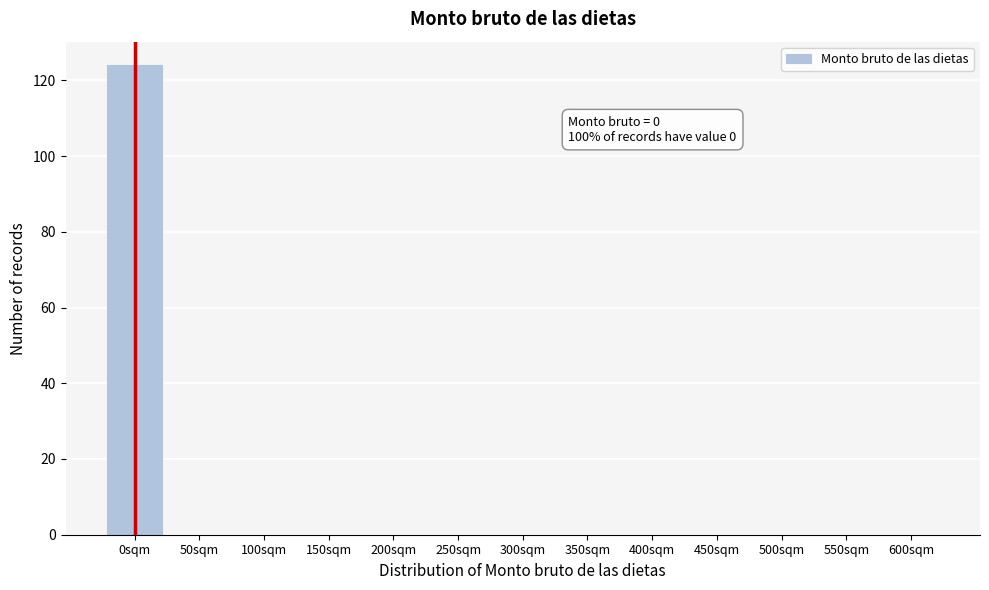

Reading left to right, list all the values displayed in this chart.

0sqm=124	50sqm=0	100sqm=0	150sqm=0	200sqm=0	250sqm=0	300sqm=0	350sqm=0	400sqm=0	450sqm=0	500sqm=0	550sqm=0	600sqm=0